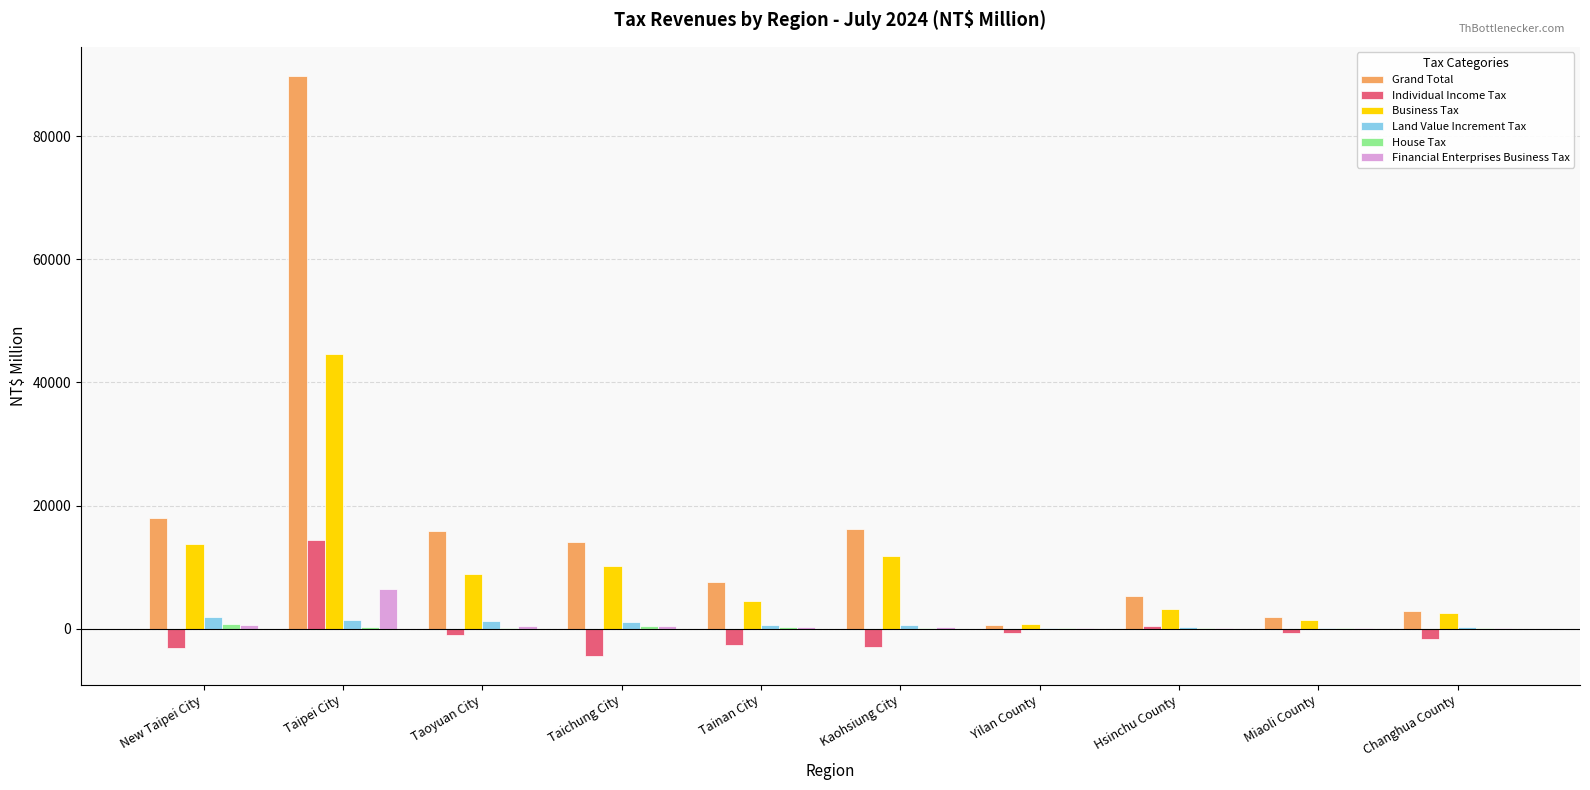

How many groups of bars are there?

10